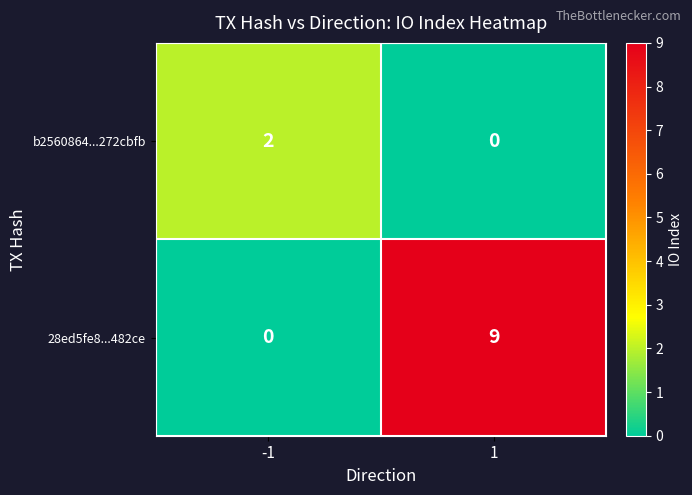

What is the greatest value displayed?

9